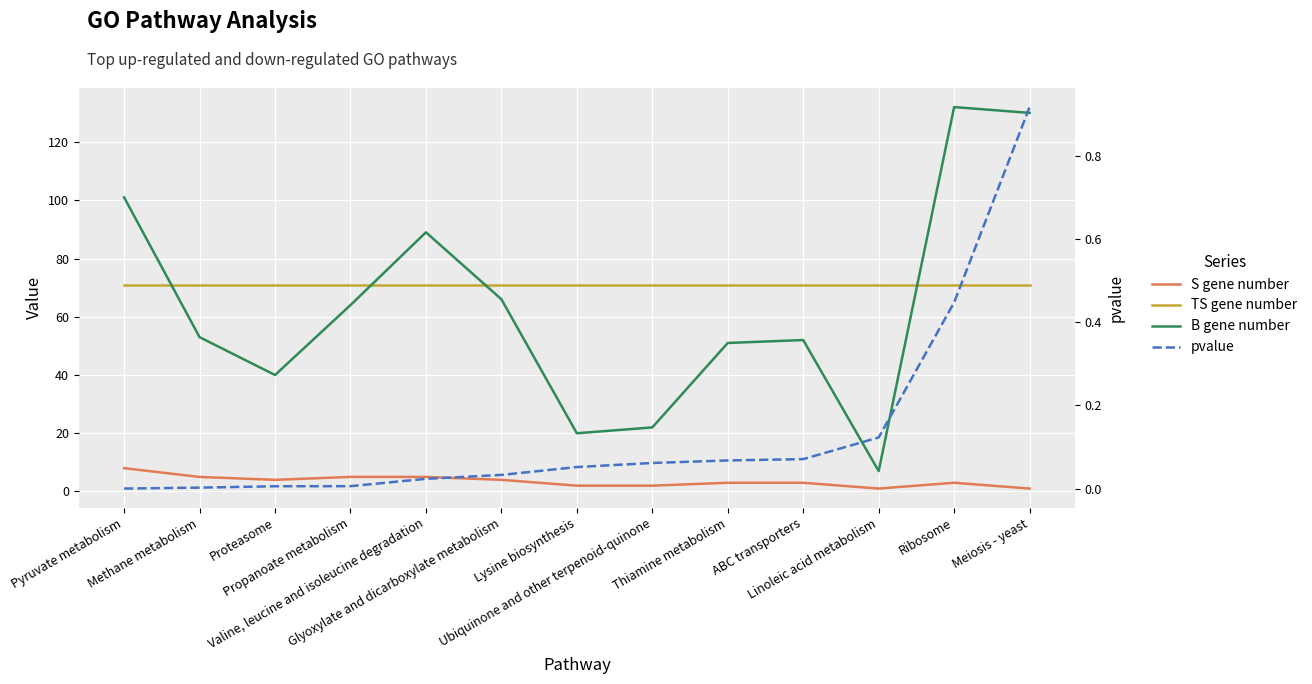

The TS gene number series shows 15.6 at Propanoate metabolism. True or false?

False